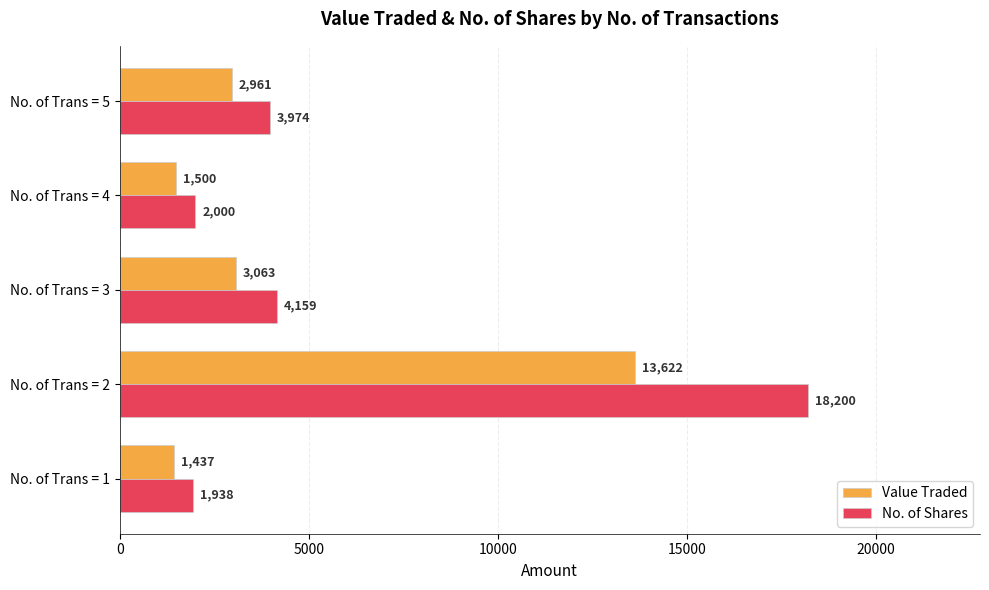

Which series changed the most between No. of Trans = 1 and No. of Trans = 3?

No. of Shares